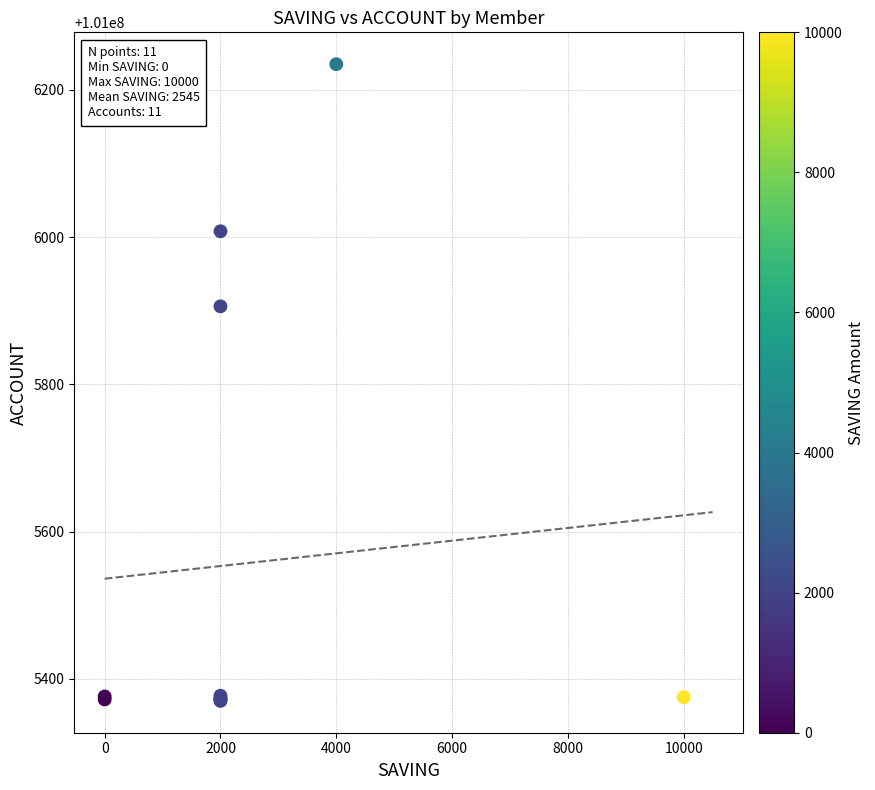

What Y value in the scatter plot is closest to 101005802?

101005906